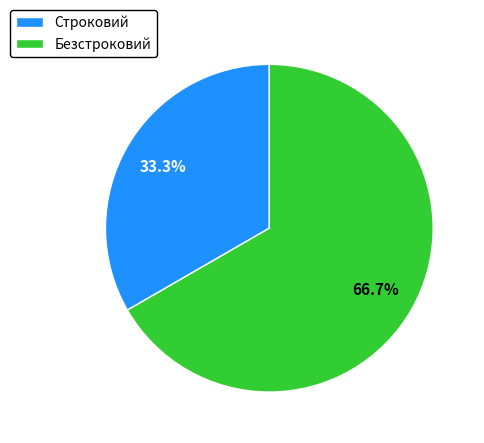

Which slice is the smallest?

Строковий